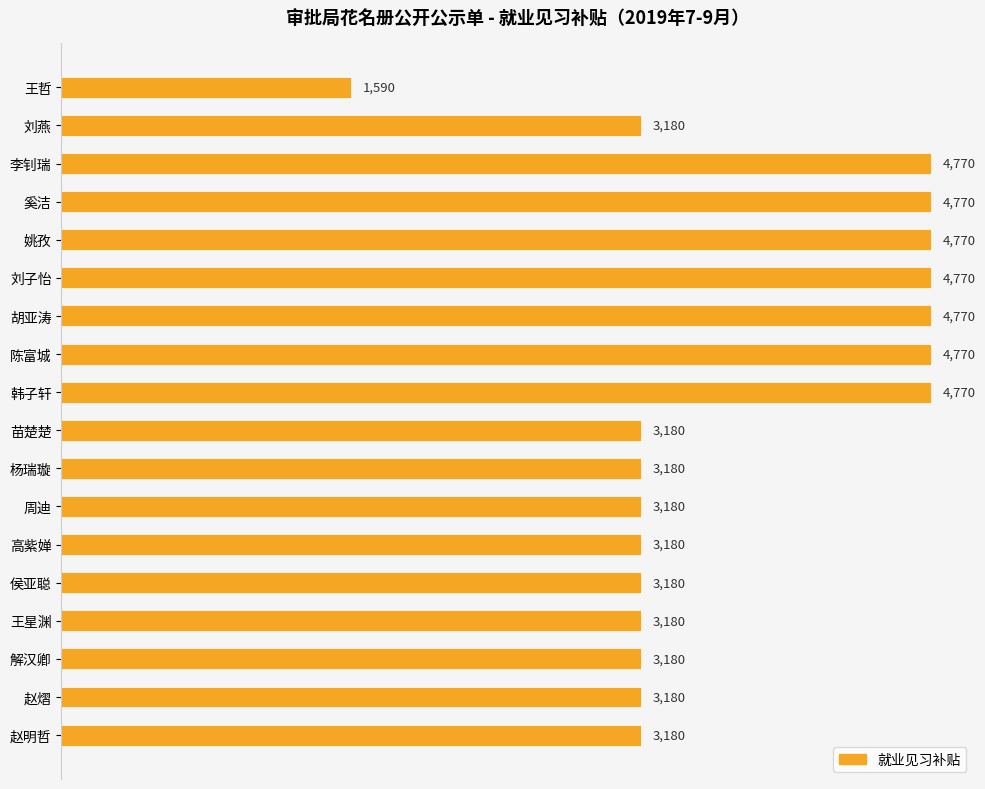

What is the minimum value shown in the chart?

1590